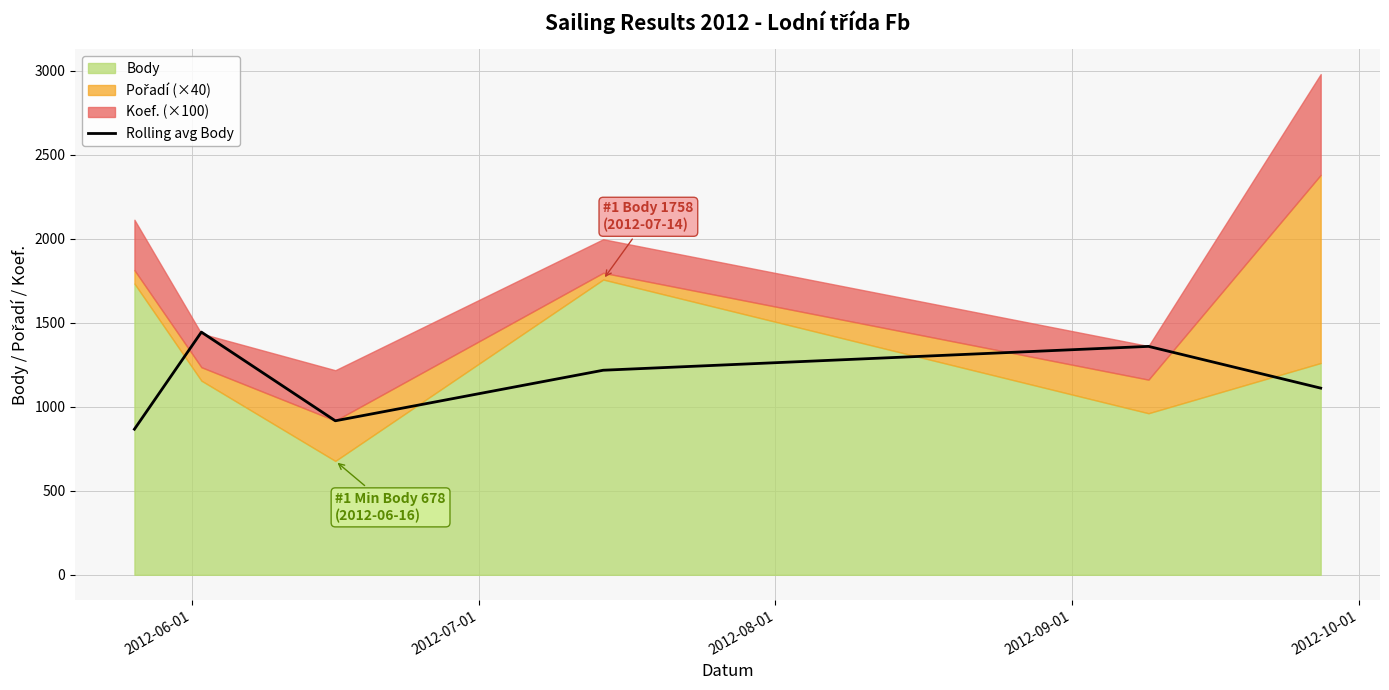

What is the highest value of the Rolling avg Body series?

1445.0